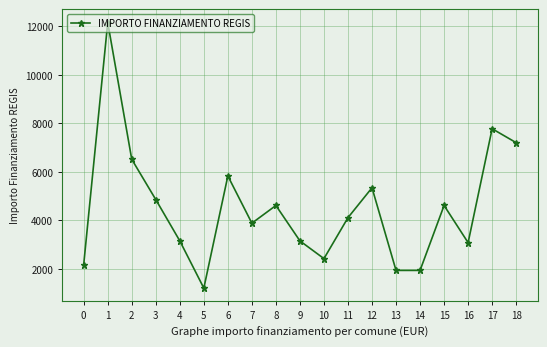

What is the sum of all values?

86047